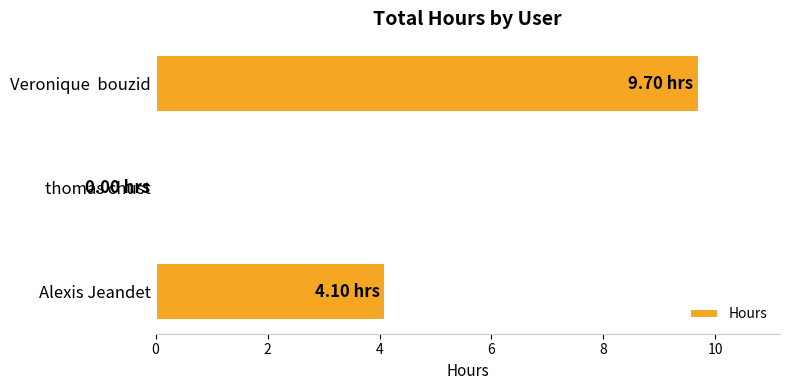

How many distinct data groups are displayed?

1